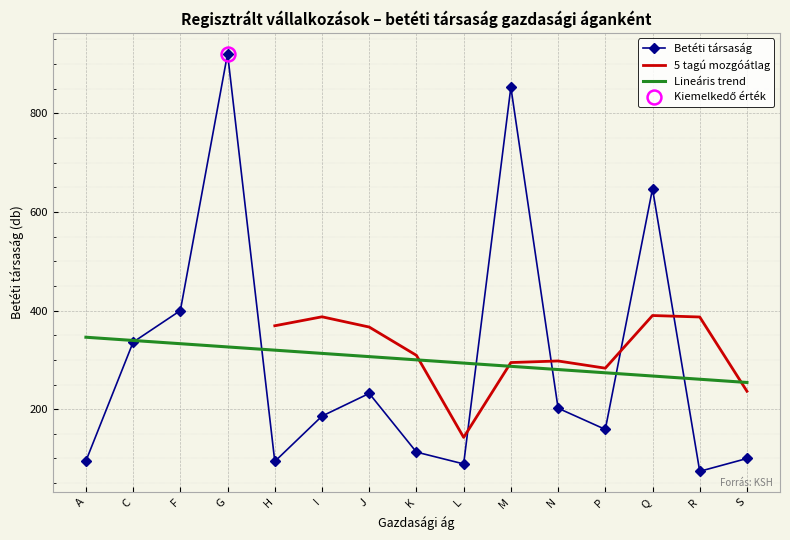

Reading left to right, transcribe all the data shown in this chart.

95	336	400	921	94	186	232	113	89	853	202	159	647	74	100